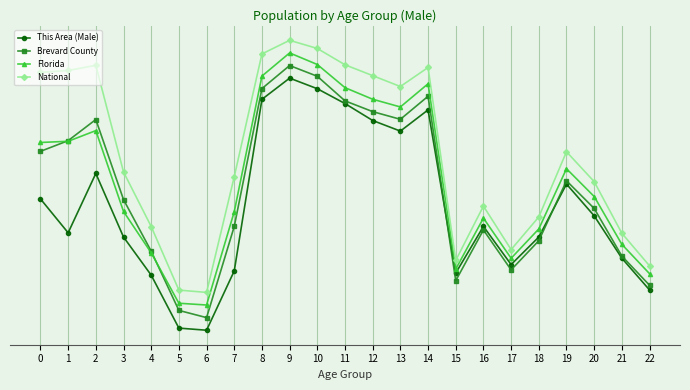

True or false: Brevard County and Florida intersect in this chart.

True